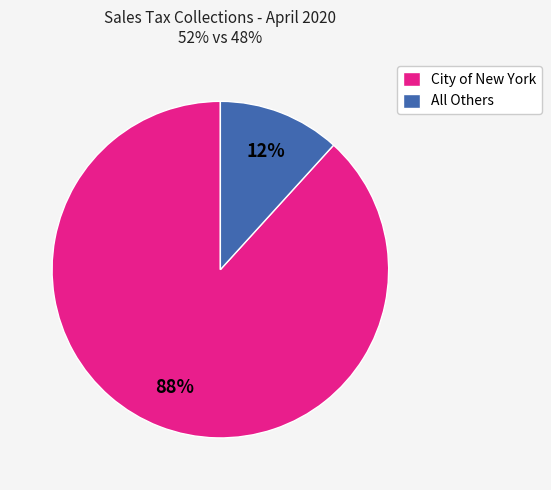

Is the sum of All Others and City of New York greater than half?

Yes